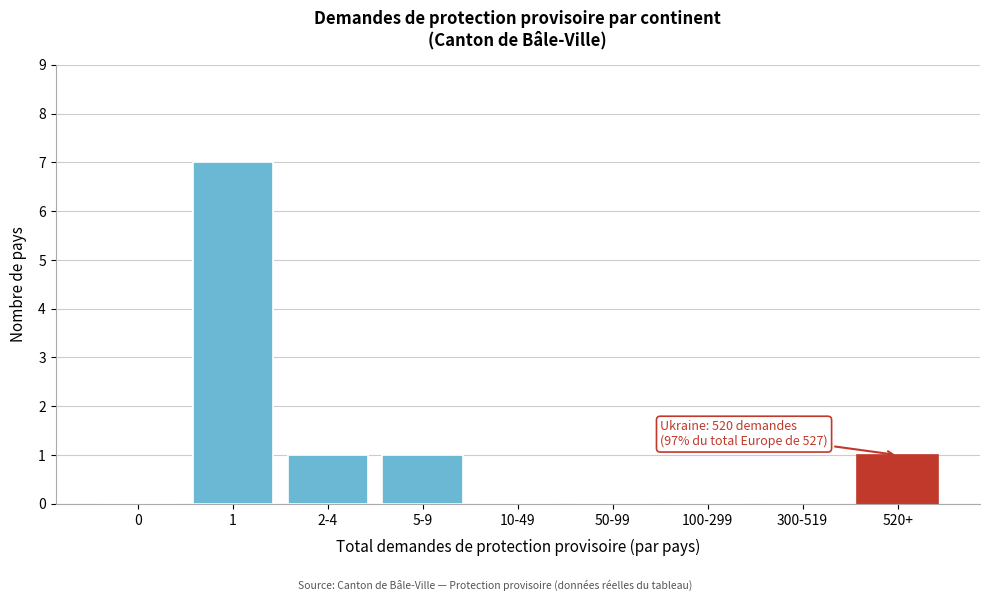

Reading right to left, extract all data points from this chart.

520+=1	300-519=0	100-299=0	50-99=0	10-49=0	5-9=1	2-4=1	1=7	0=0